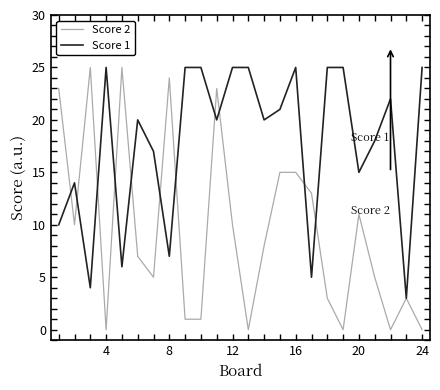

What is the difference between the maximum and minimum values in the Score 1 series?

22